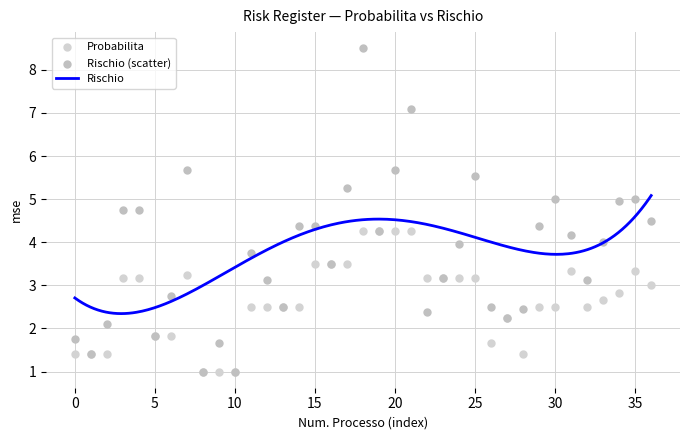

Which series has the widest spread of Y values?

Rischio